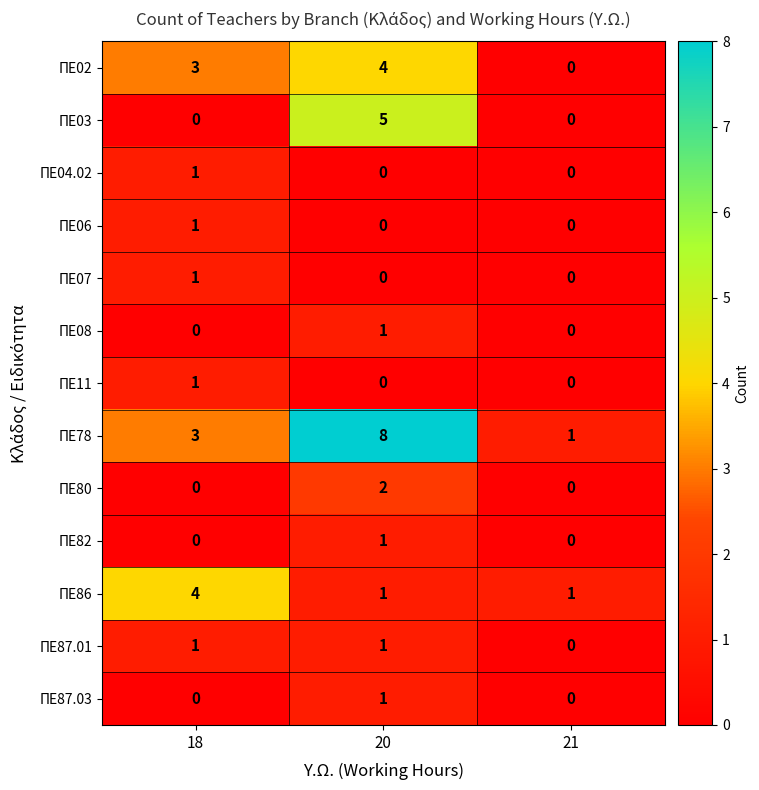

Rank the categories by ΠΕ02 value from lowest to highest.

21, 18, 20